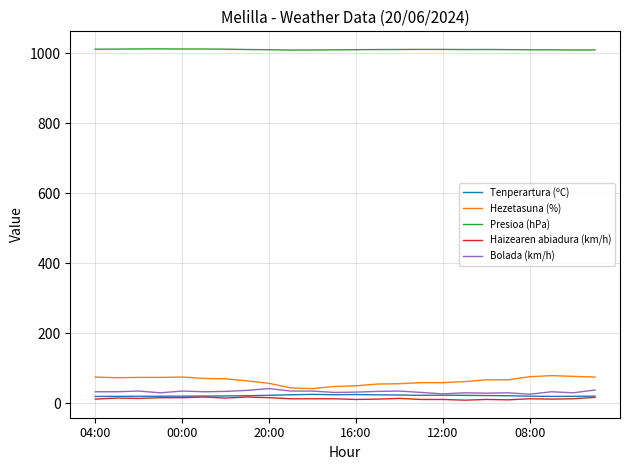

True or false: Presioa (hPa) and Hezetasuna (%) intersect in this chart.

False